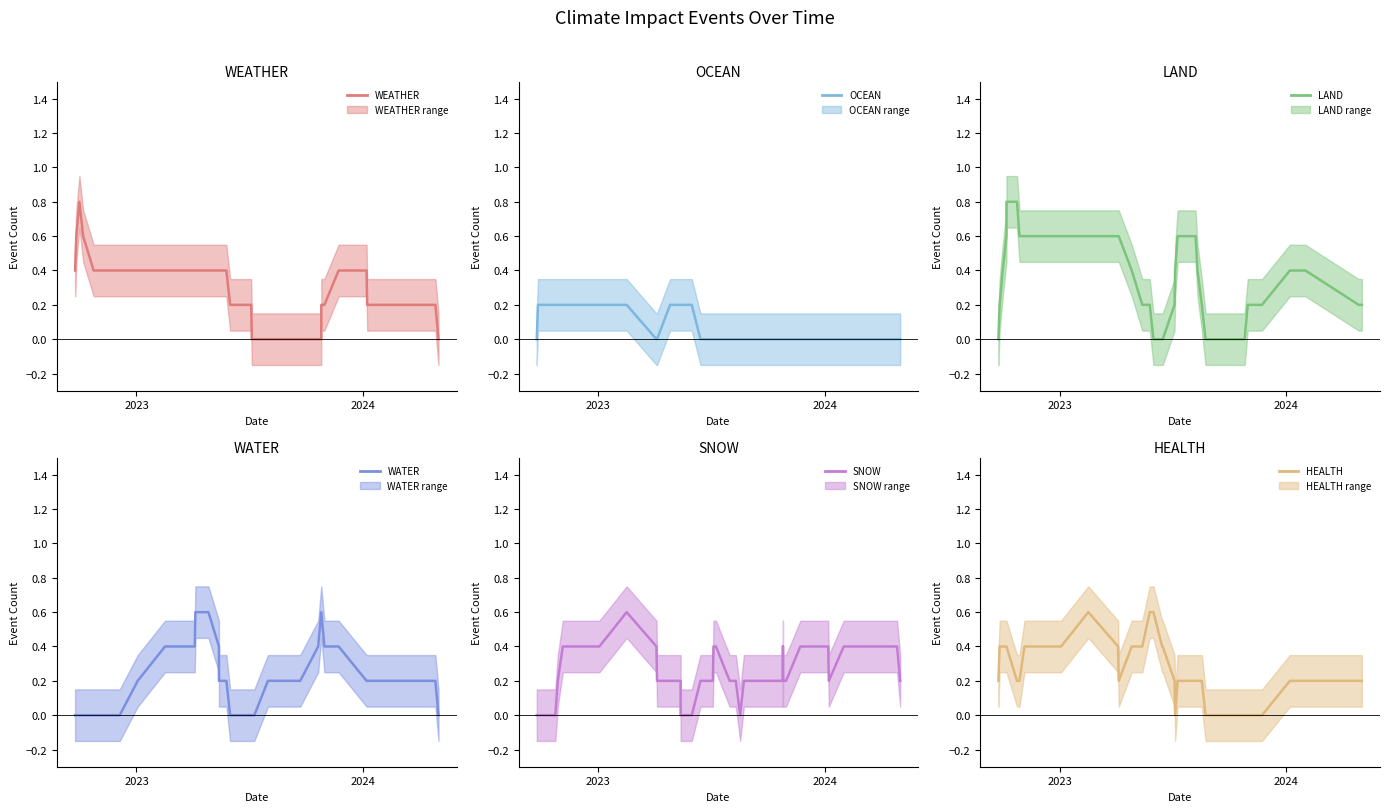

Does the chart have visible grid lines?

No